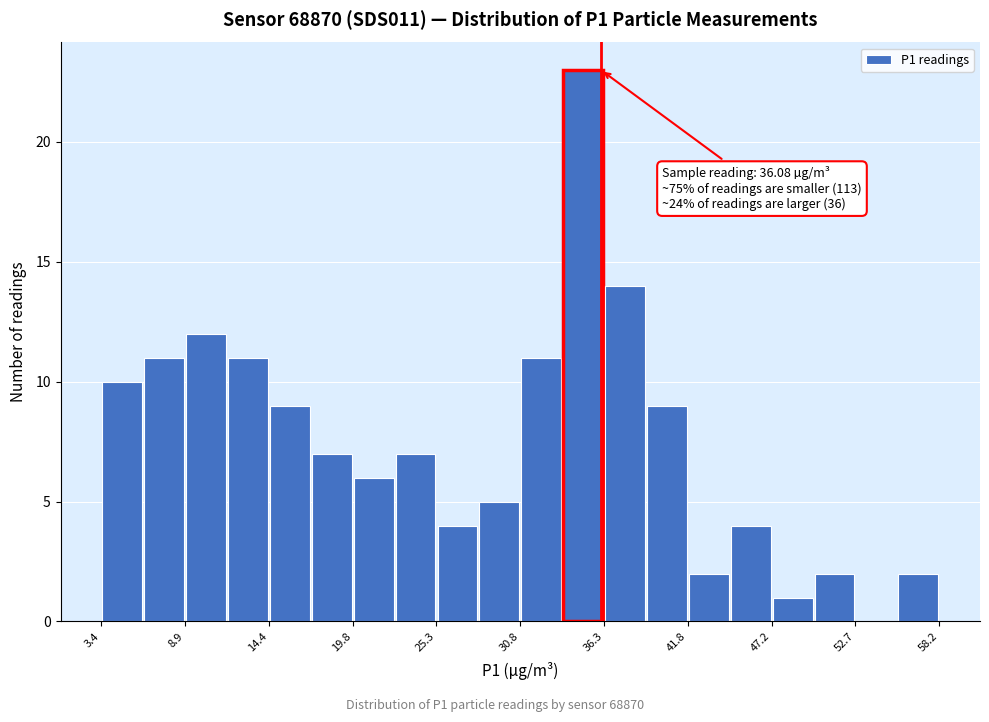

Read against the x-axis, roughly where is the centre of the tallest bar?

35